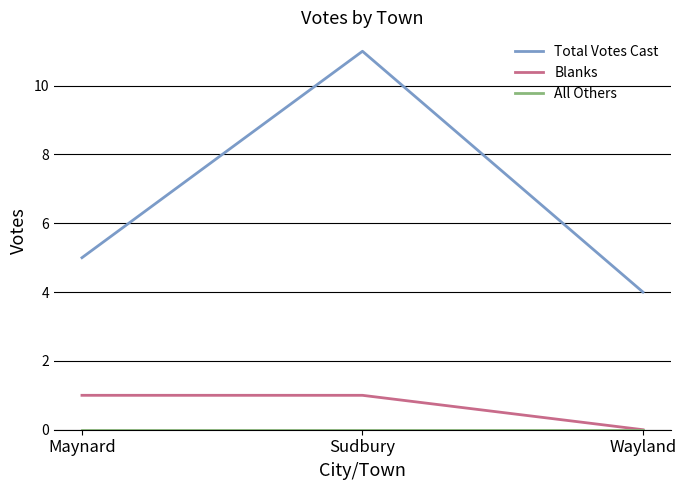

At how many categories does at least one series exceed 1?

3